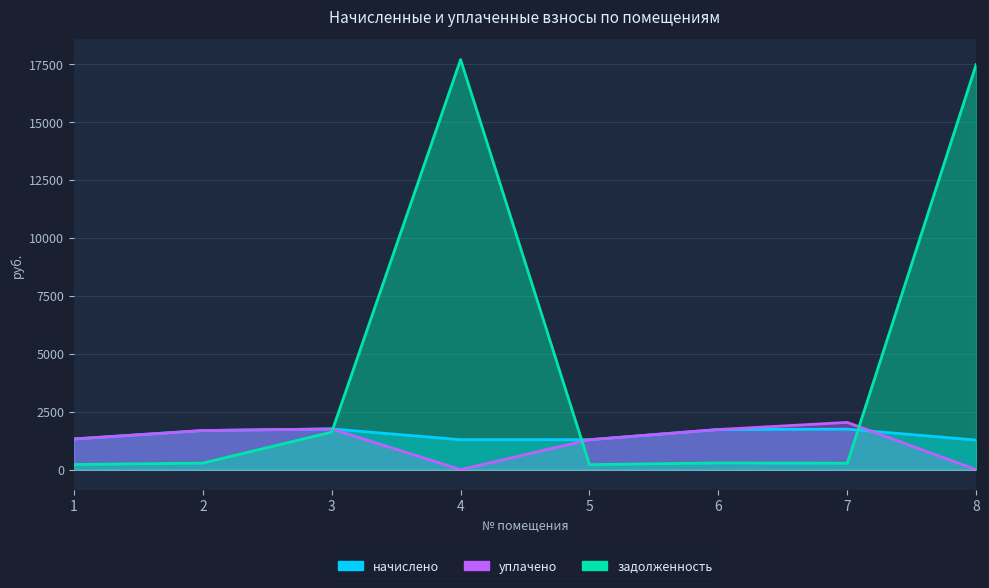

At which category does the chart reach its peak across all series?

4